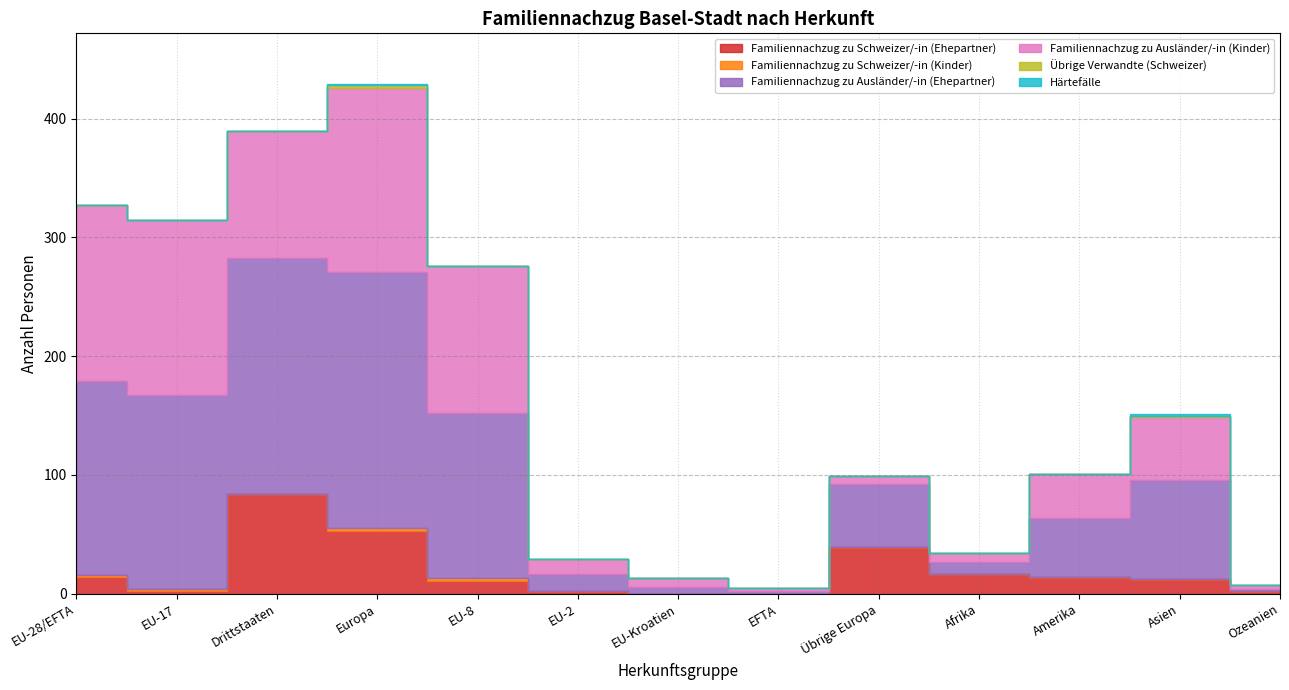

True or false: Familiennachzug zu Schweizer/-in (Kinder) and Übrige Verwandte (Schweizer) cross at least once.

False